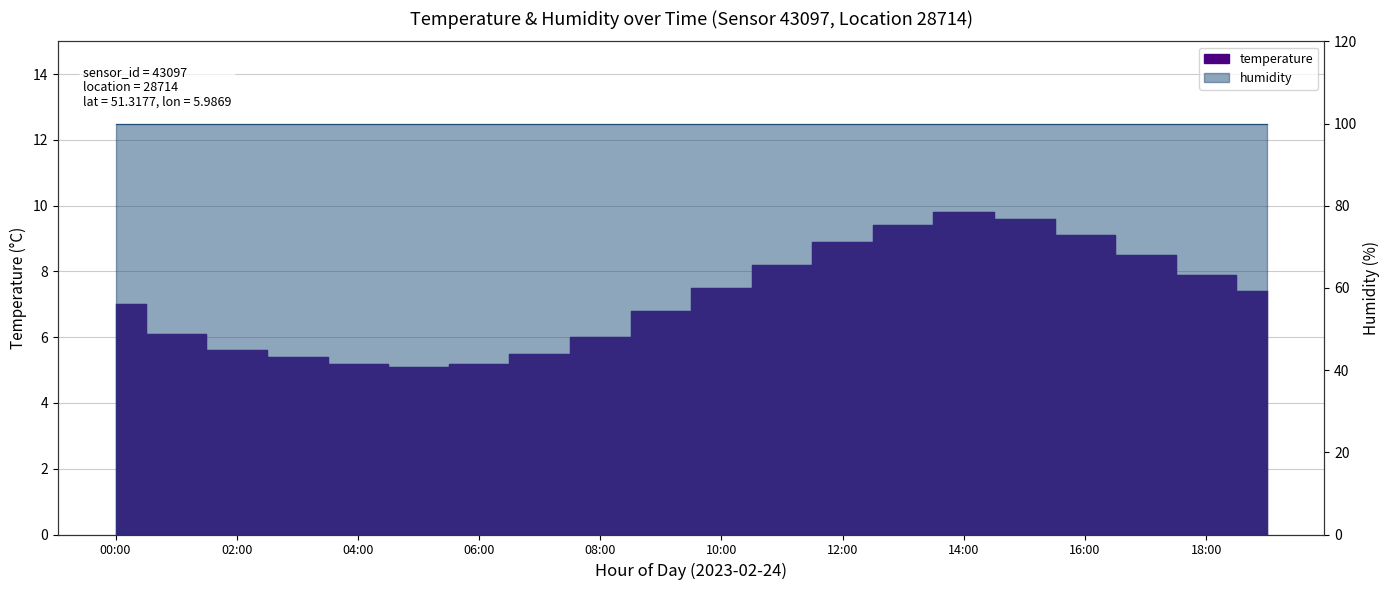

Is it true that the value at 12:00 is 12.1?

False